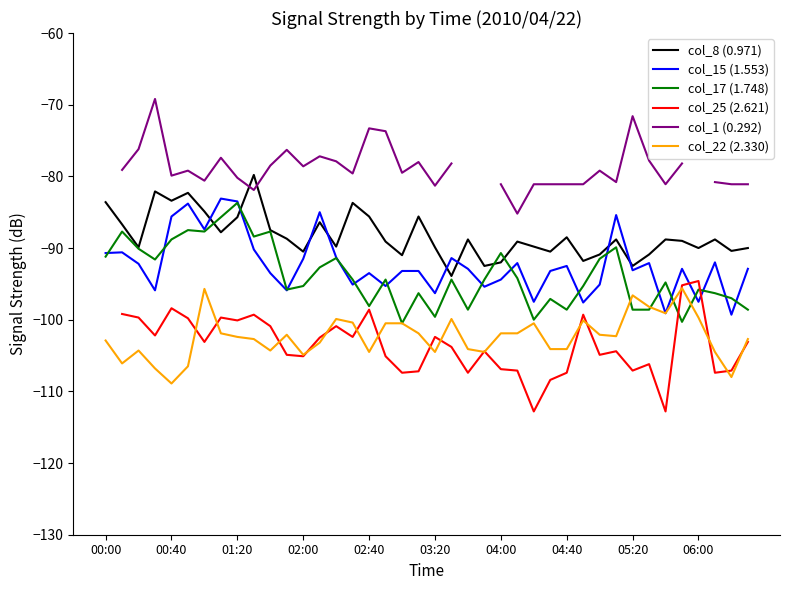

The col_22 (2.330) series shows -63.9 at 05:20. True or false?

False